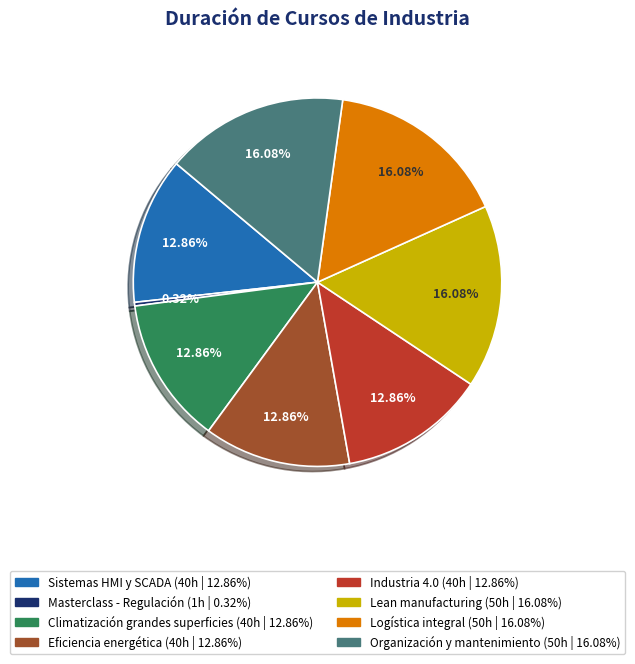

Does Masterclass - Regulación represent more than half of the total?

No